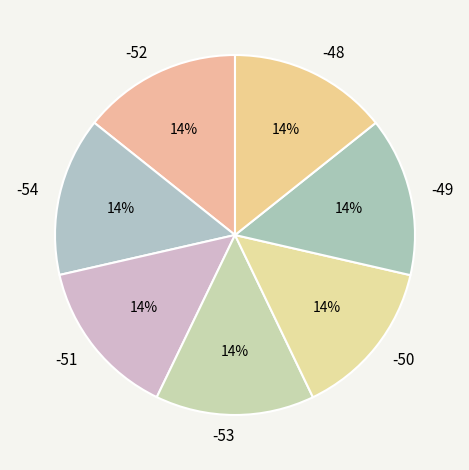

To the nearest percent, what percentage of the pie is -51?

14%